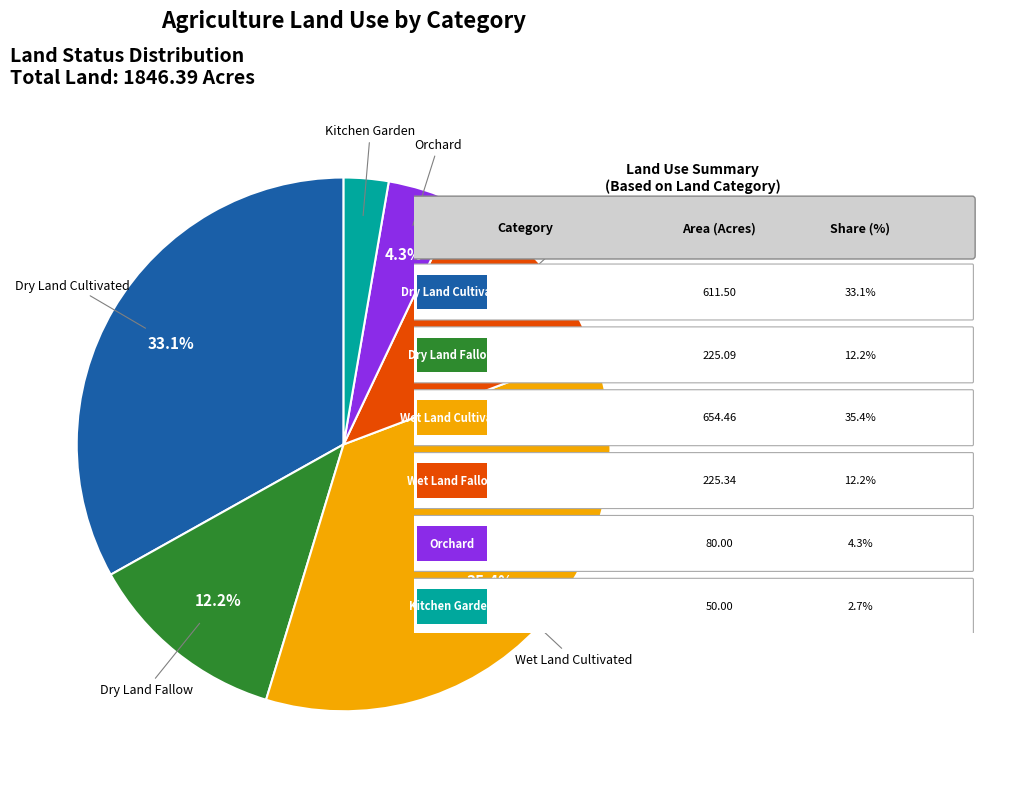

Is there a majority slice in this chart?

No